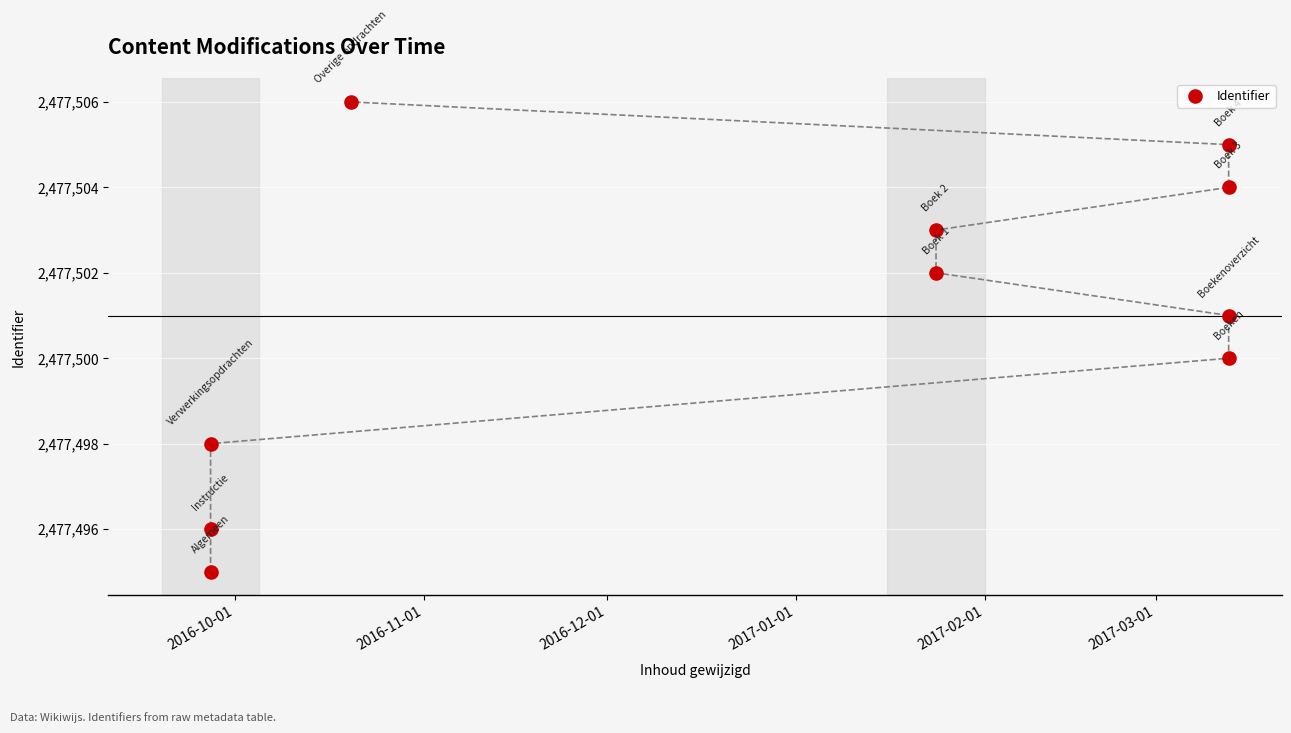

What is the range of Y values (max minus min)?

11